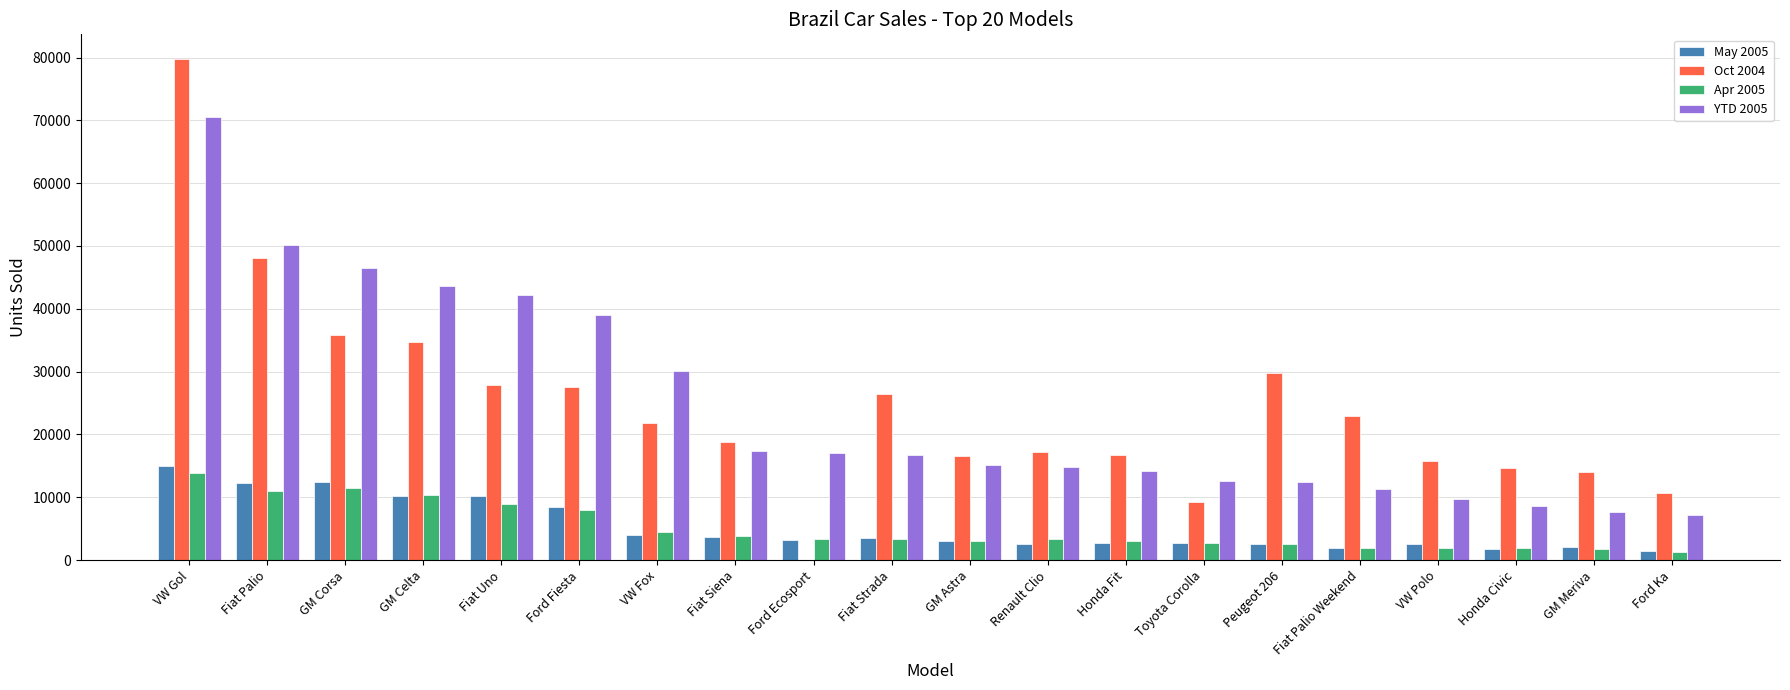

At which label does Apr 2005 reach its peak?

VW Gol